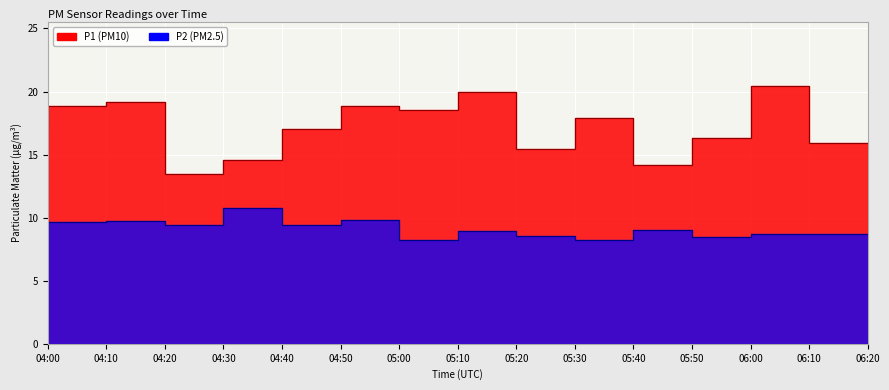

Is it true that P1 equals 15.4 at 05:30?

True